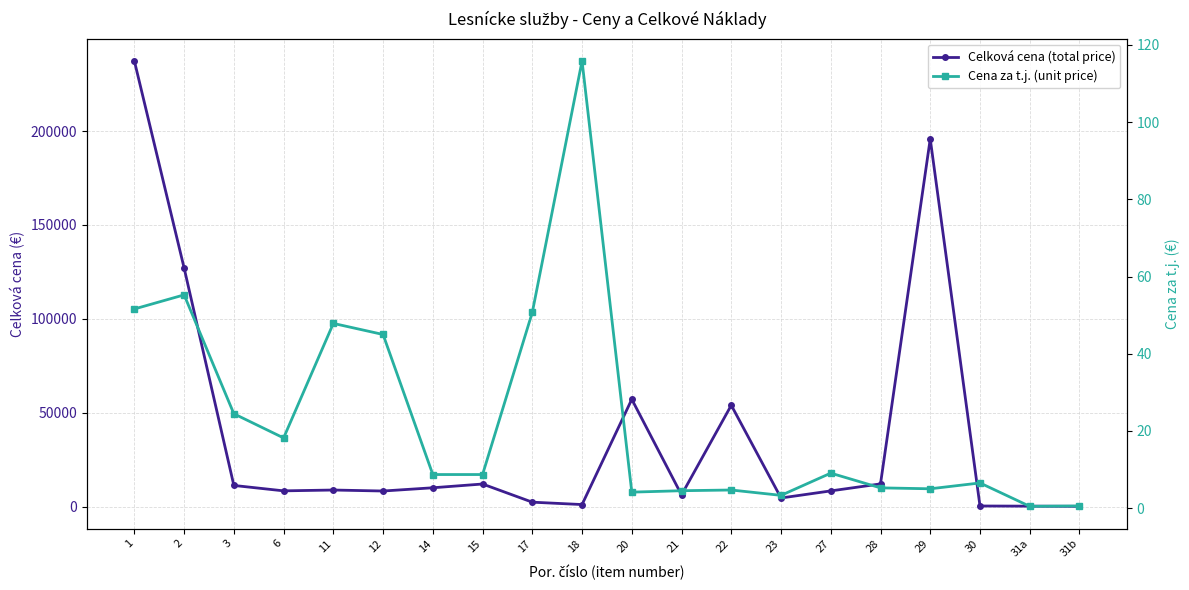

How many values in the Celková cena (total price) series are below 8804?

10